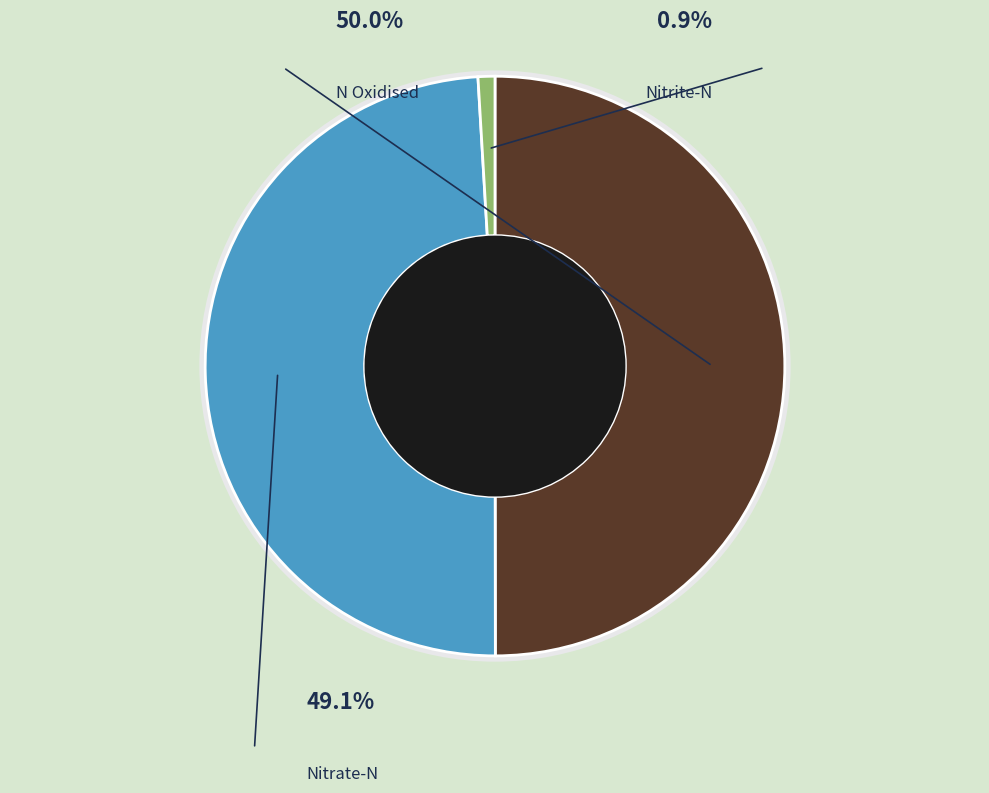

How many slices are in this pie chart?

3